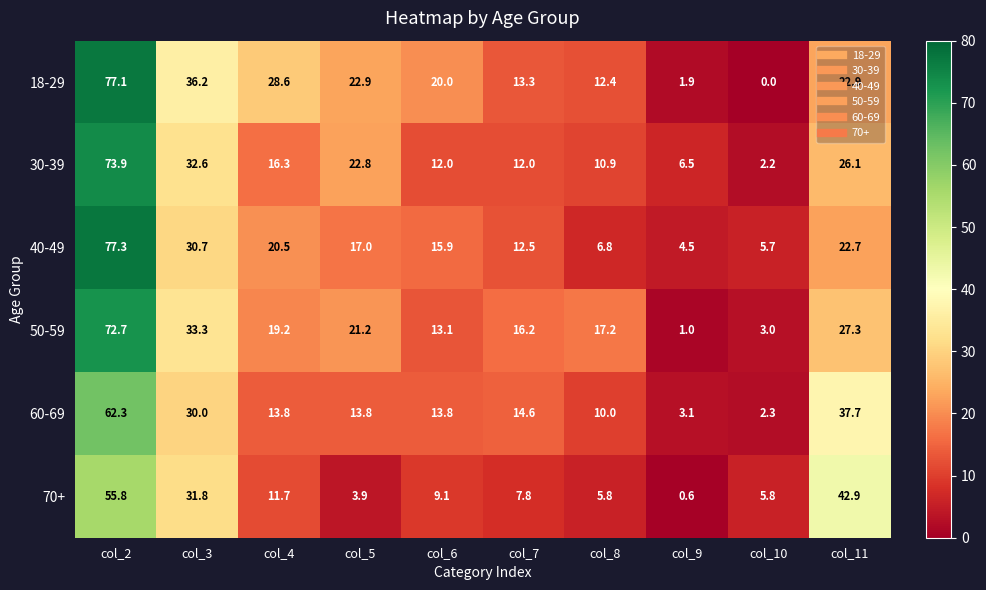

The 70+ series shows 11.7 at col_4. True or false?

True